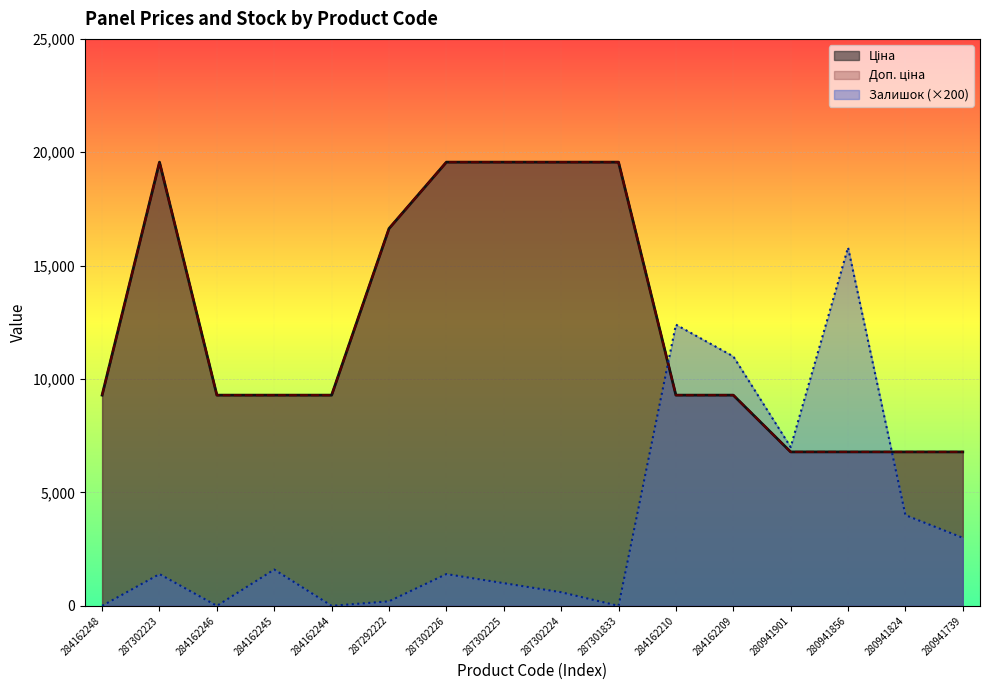

Which series has the largest total across all categories?

Ціна